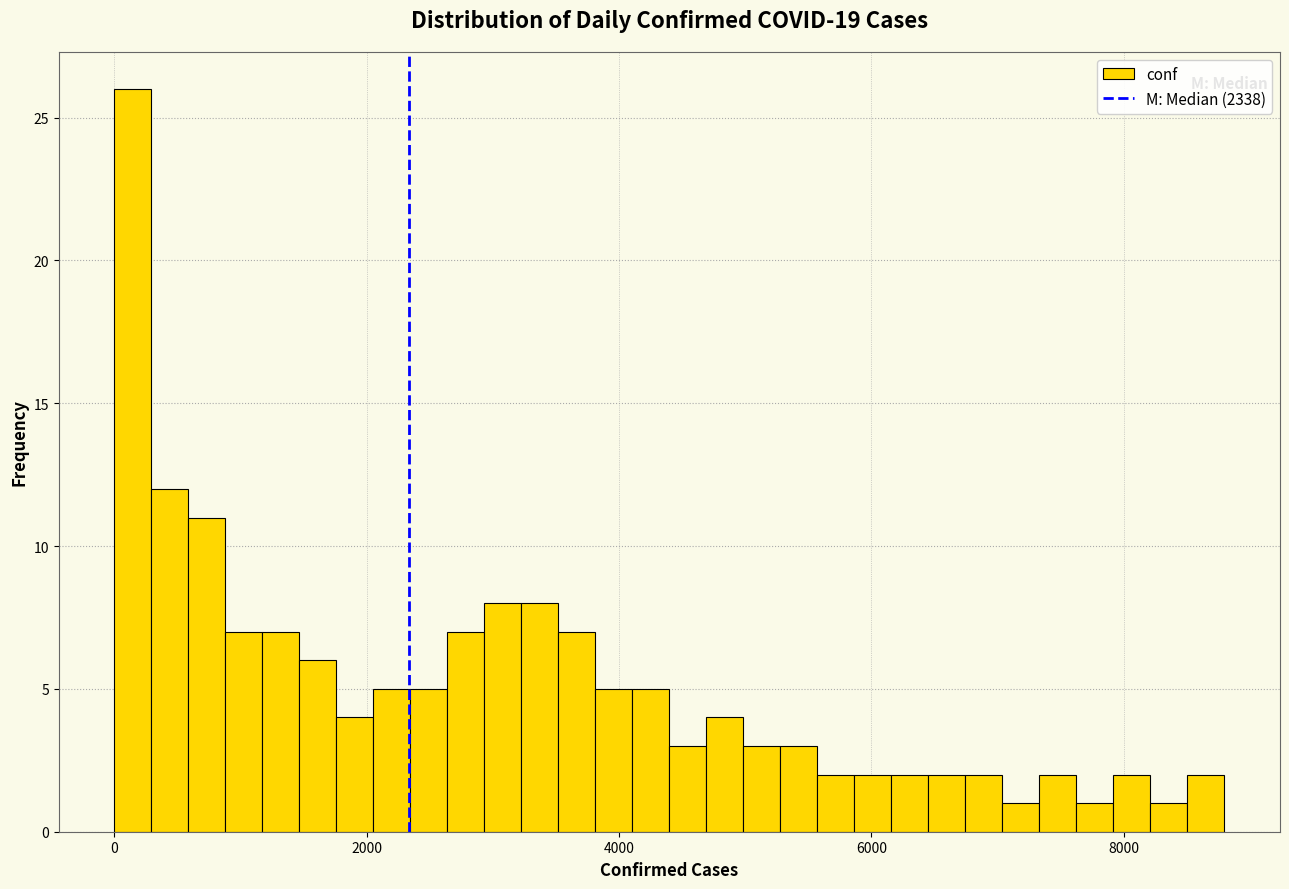

Around what value on the x-axis is the tallest bar? Give the approximate position of its centre, as read against the axis.

200